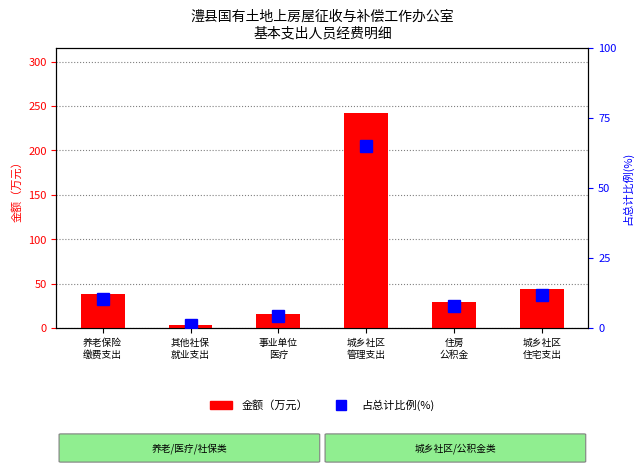

Which category has the lowest value in the 占总计比例(%) series?

其他社保
就业支出